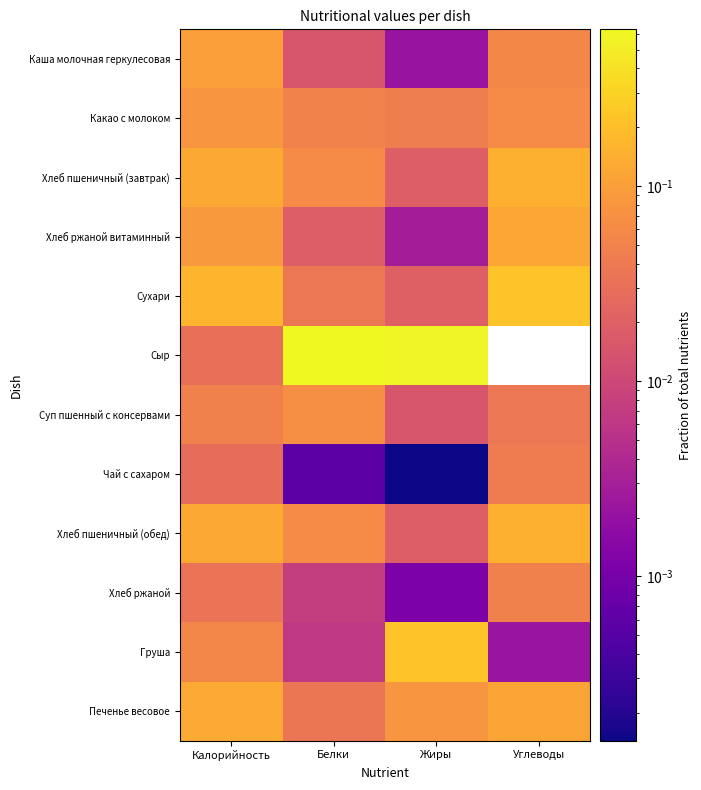

At which category does the chart reach its minimum across all series?

Углеводы